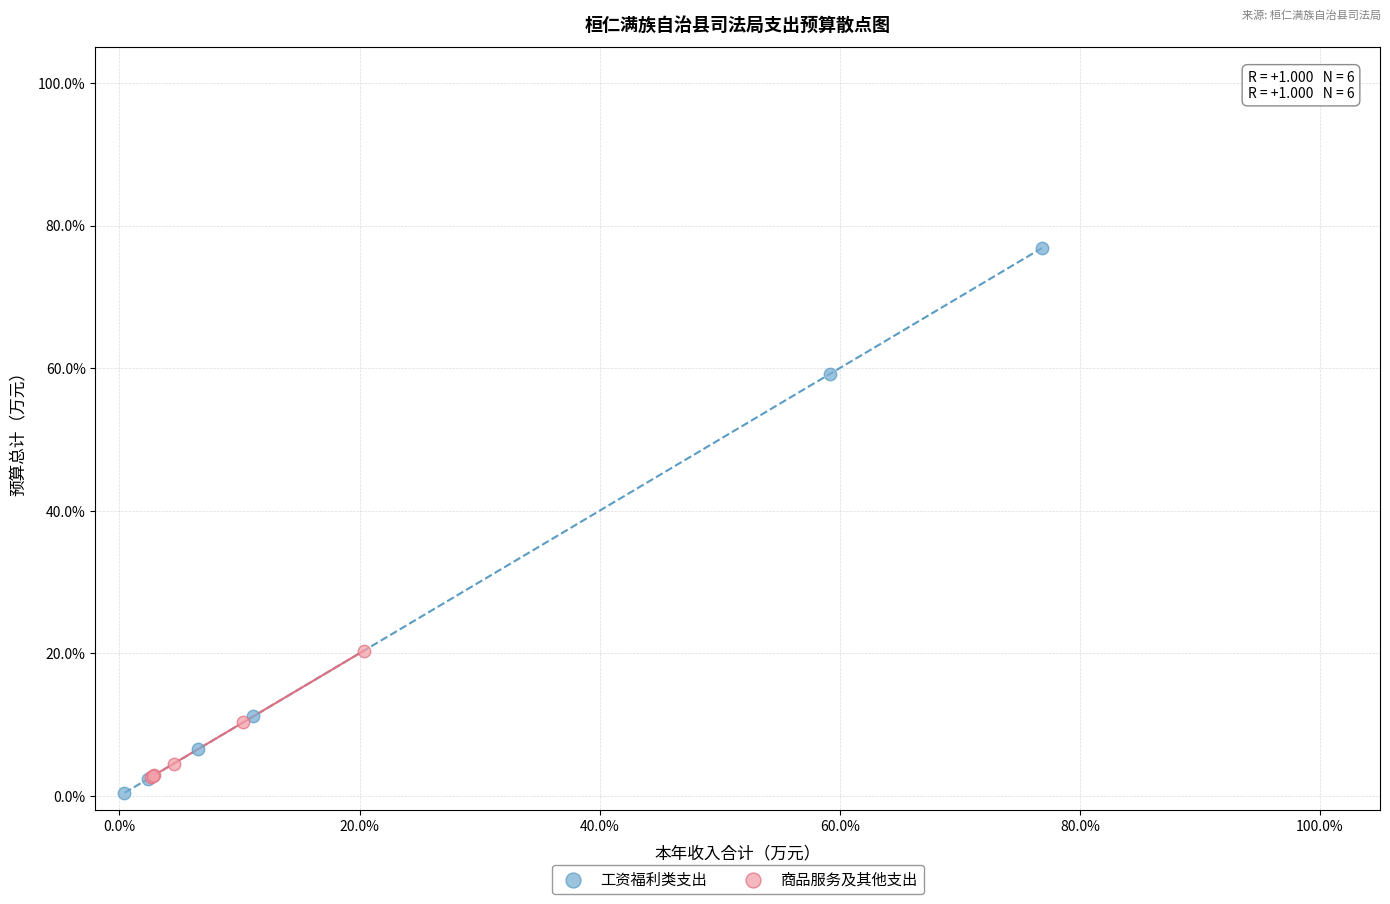

Which series has the widest spread of Y values?

工资福利类支出